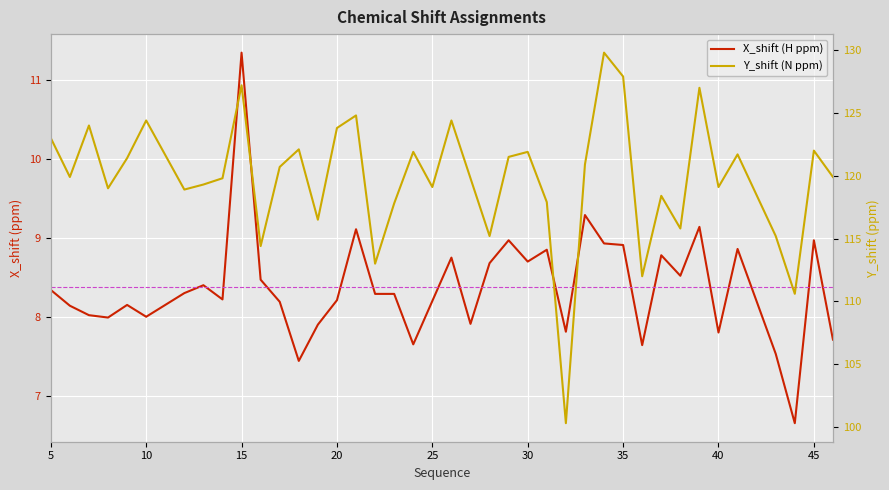

What is the average value of the X_shift series?

8.4